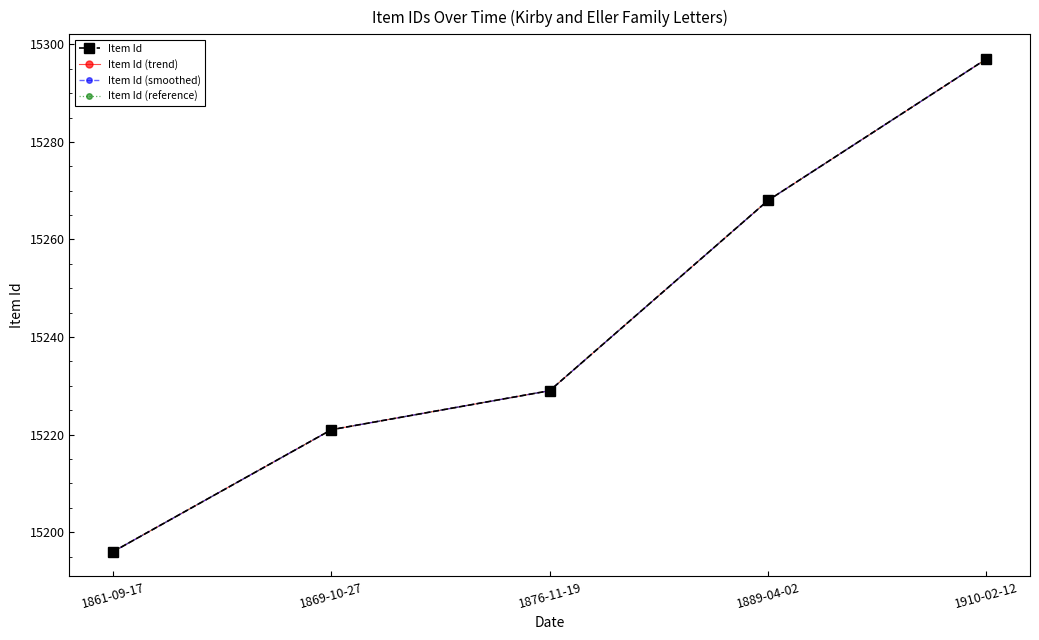

Which series has the widest spread of values?

Item Id